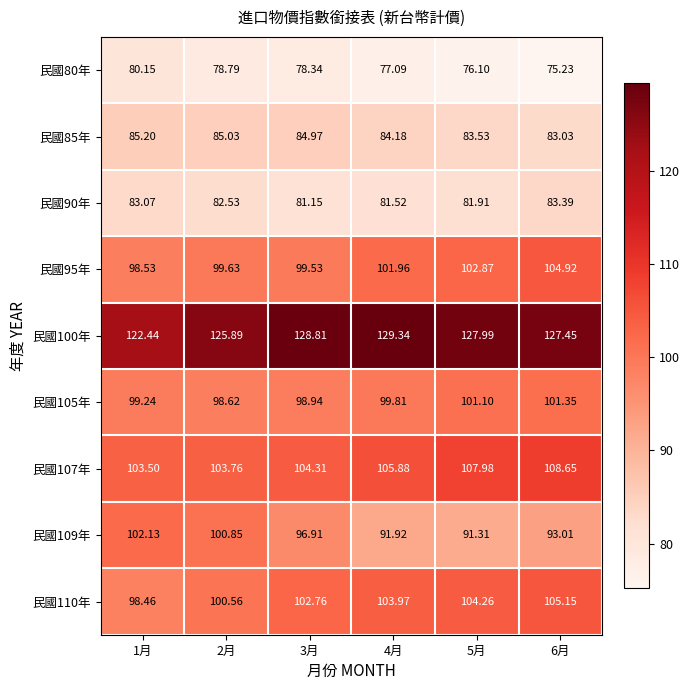

Is the value of 民國107年 at 1月 greater than the value of 民國100年 at 2月?

No